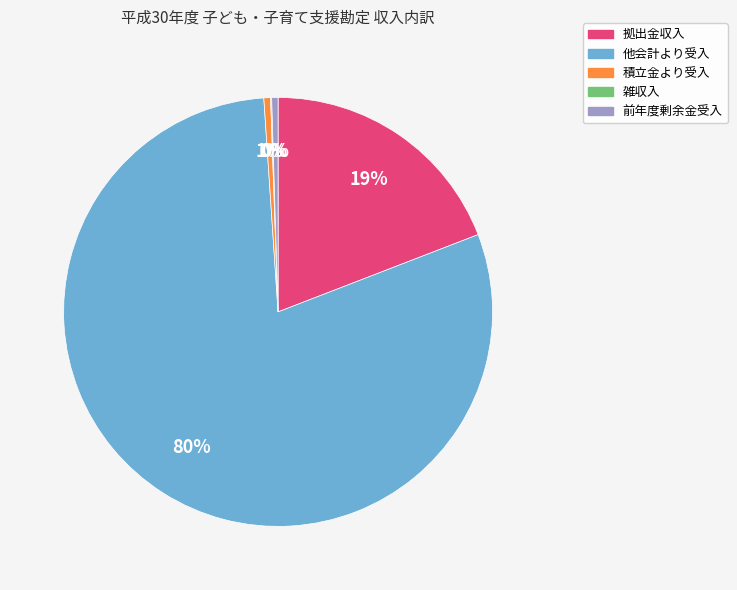

What percentage is the 他会計より受入 slice, to the nearest percent?

80%